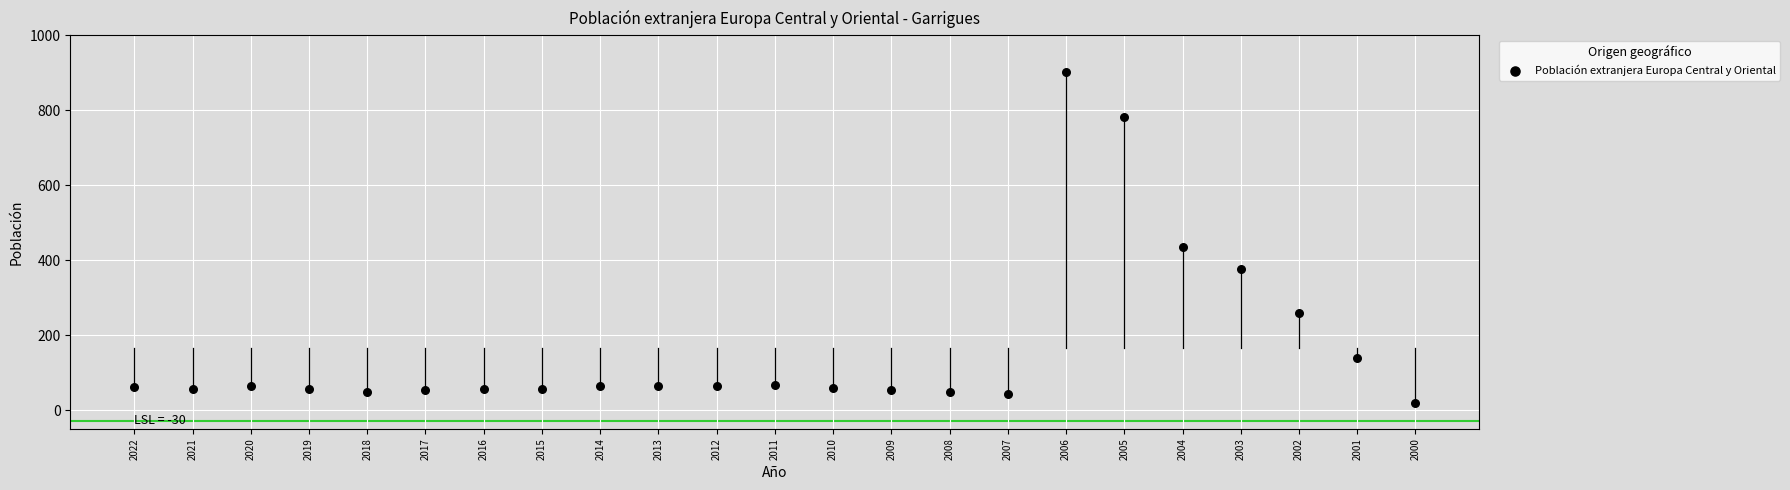

What Y value in the scatter plot is closest to 460?

434